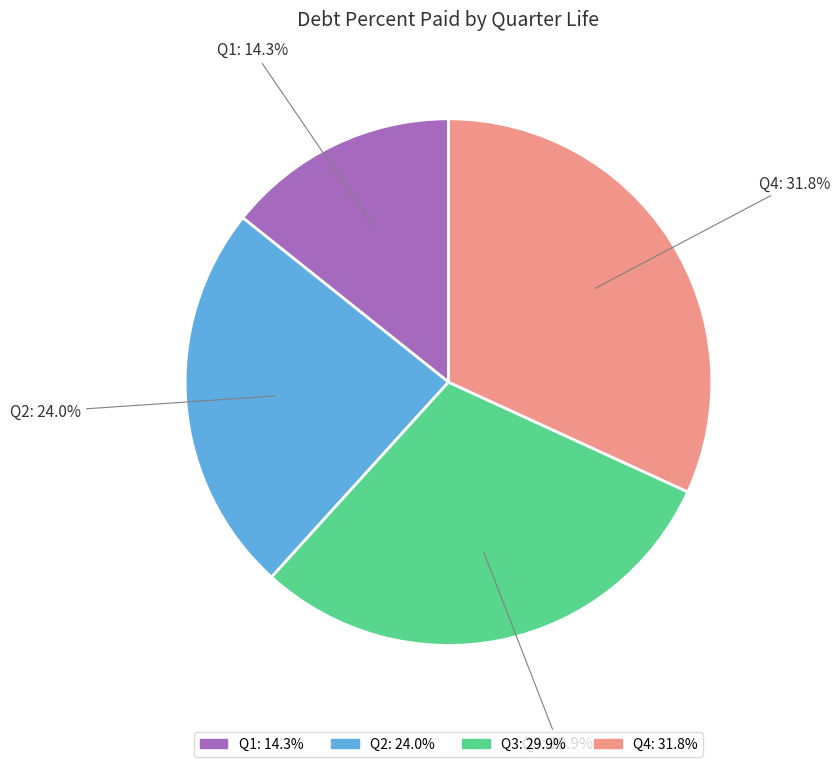

To the nearest percent, what is the difference between the largest and smallest slice percentages?

18%